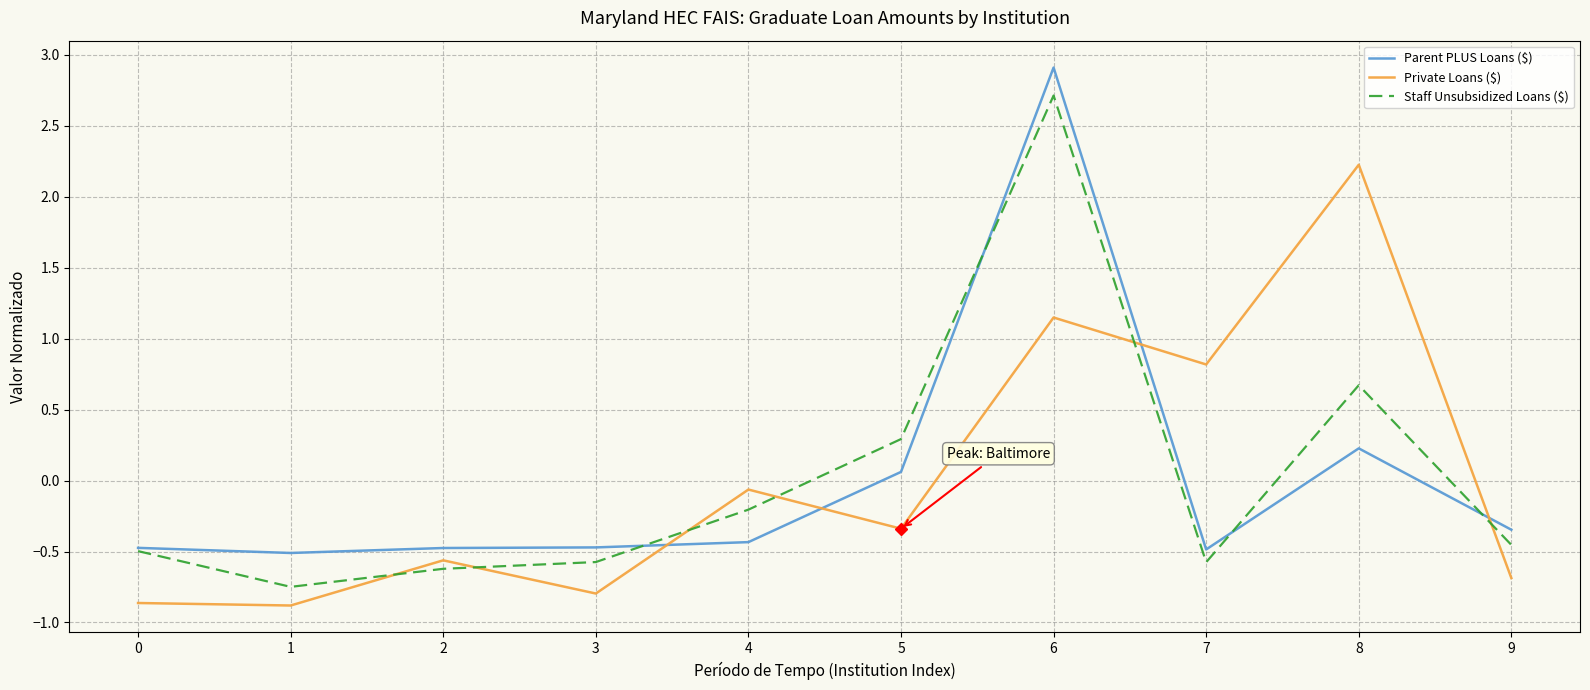

What is the total value across all series at 1?

-2.1